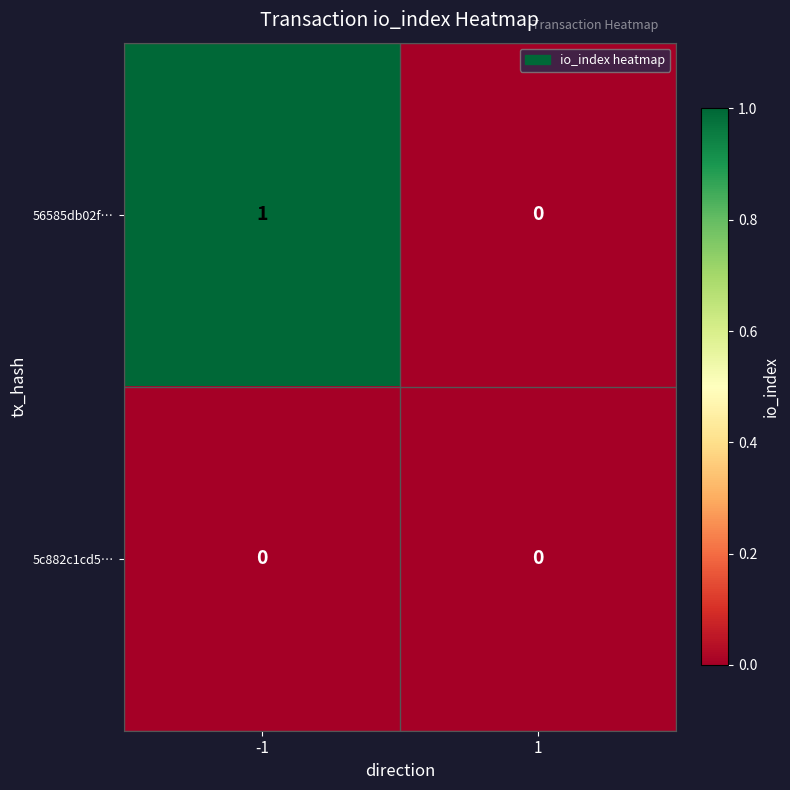

Reading left to right, transcribe all the data shown in this chart.

56585db02f…: 1	0
5c882c1cd5…: 0	0